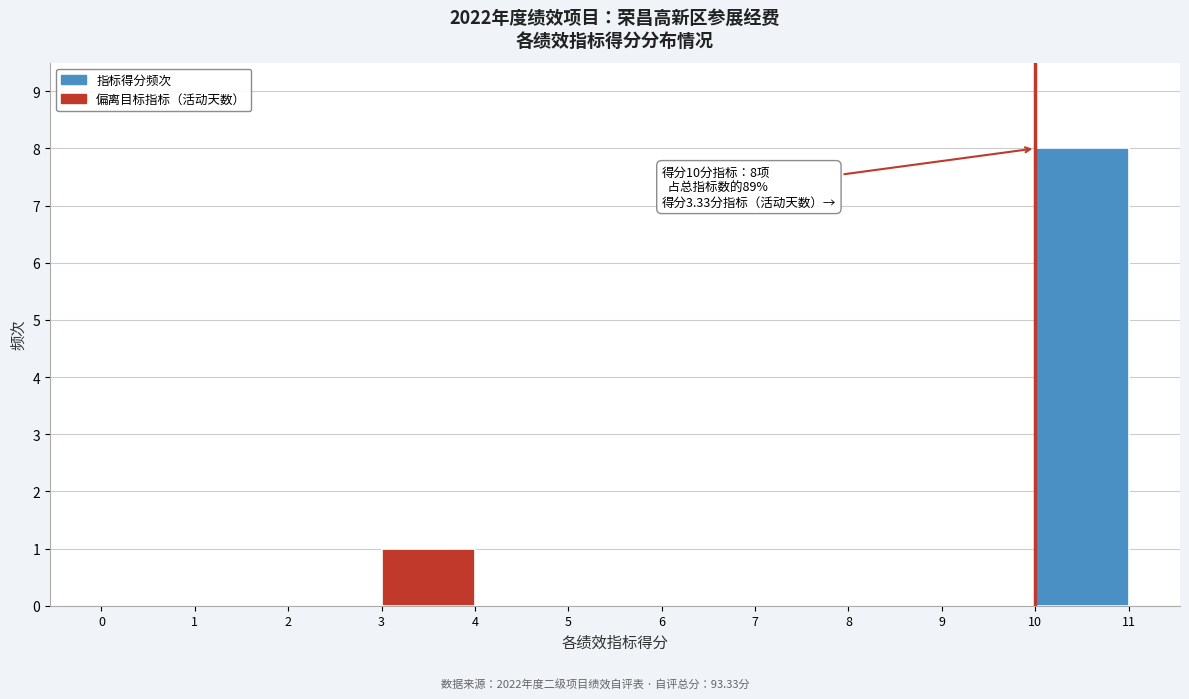

Which range on the x-axis has the tallest bar?

10 to 11